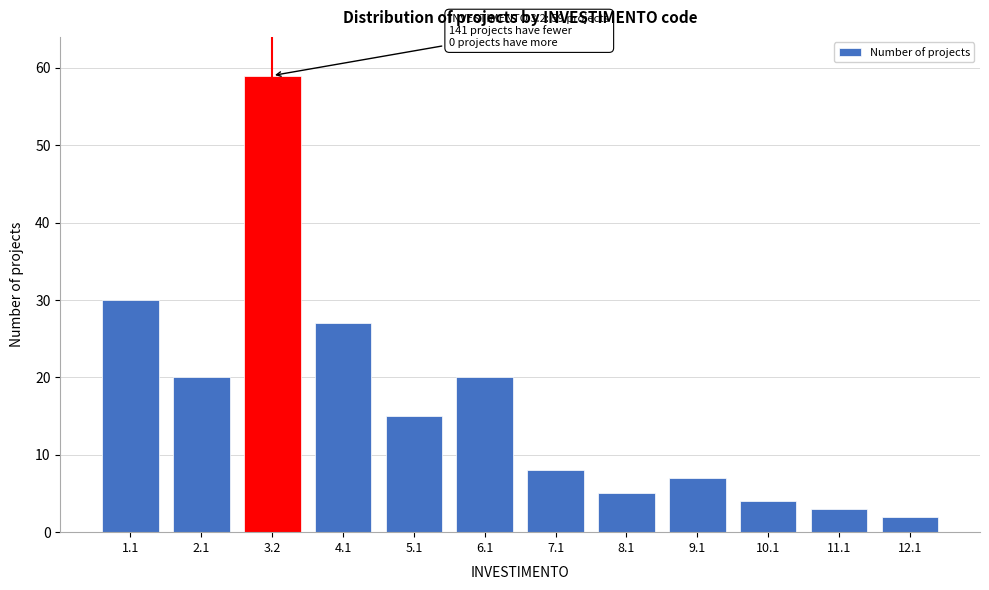

Reading right to left, transcribe all the data shown in this chart.

12.1=2	11.1=3	10.1=4	9.1=7	8.1=5	7.1=8	6.1=20	5.1=15	4.1=27	3.2=59	2.1=20	1.1=30